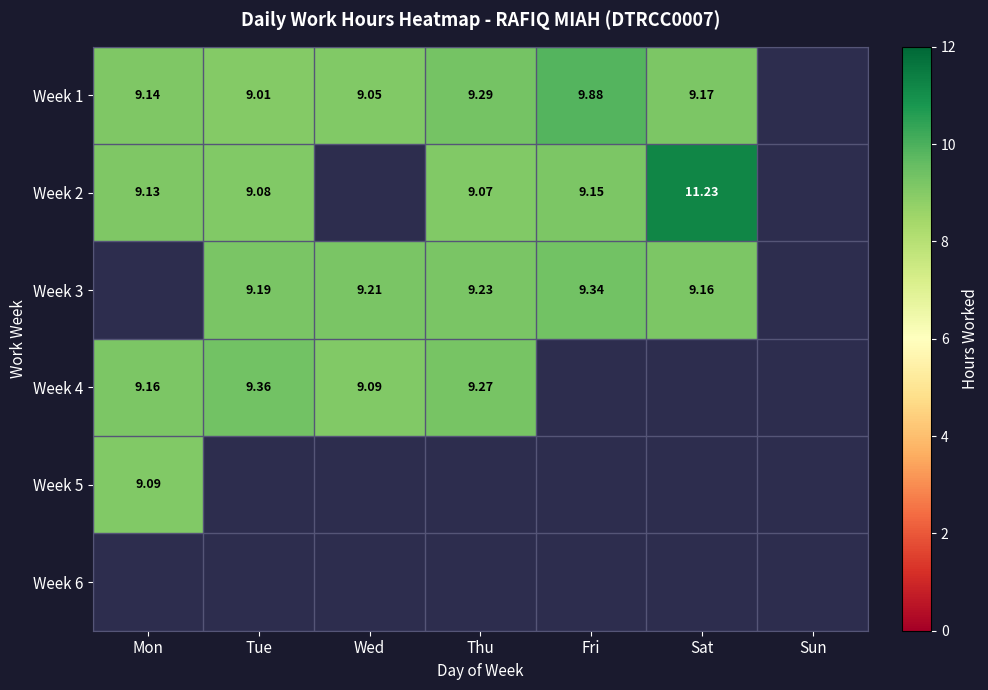

Which has a higher value, Sat or Wed?

Sat